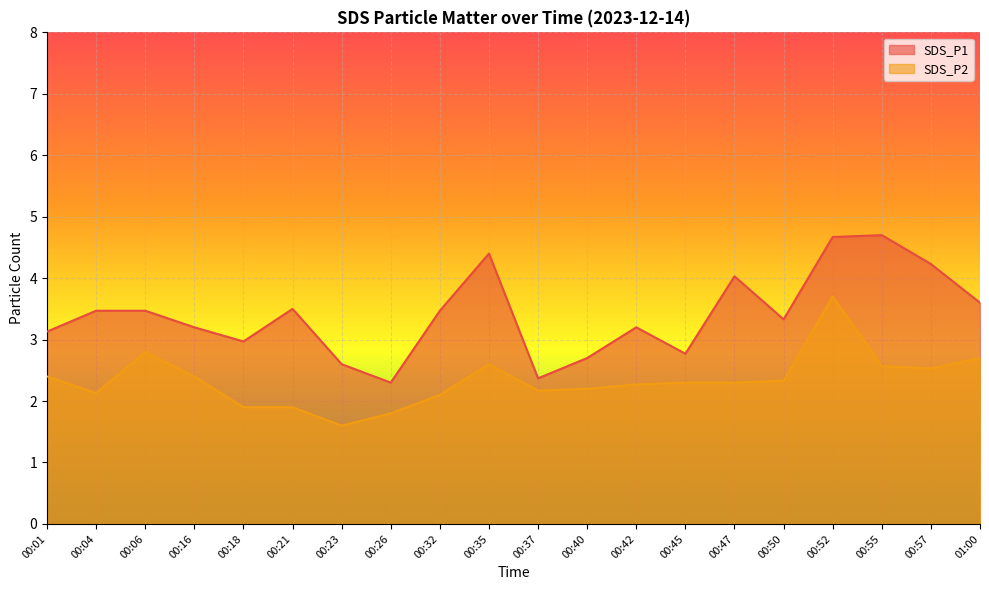

Which has a higher value, 00:04 or 00:26?

00:04